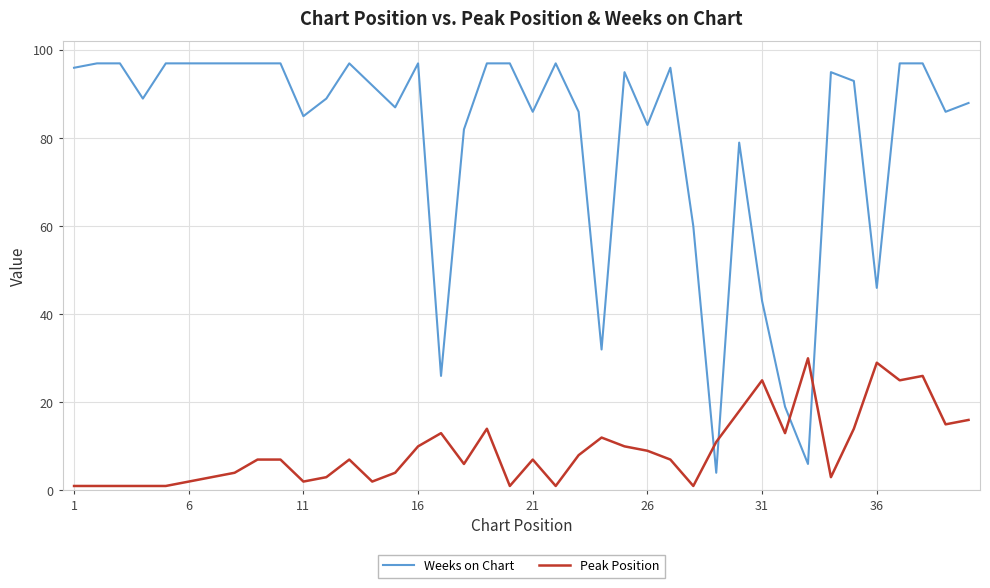

After their last crossing, which series has the higher values: Weeks on Chart or Peak Position?

Weeks on Chart